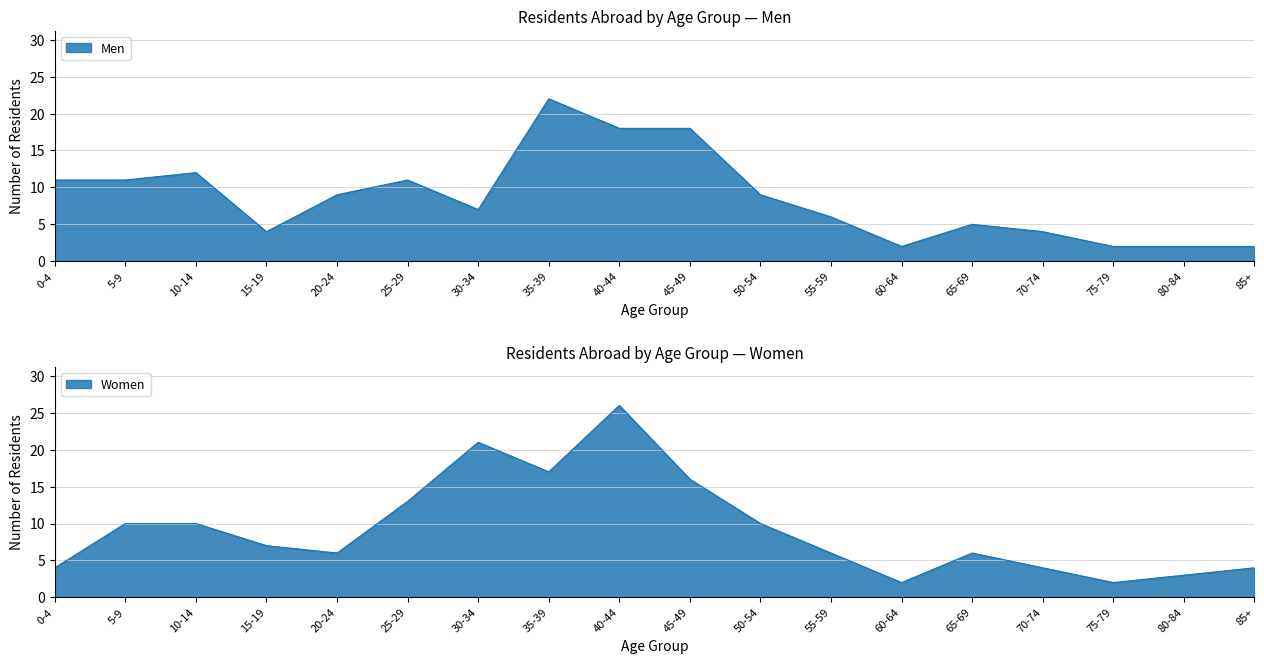

After their last crossing, which series has the higher values: Women or Men?

Women